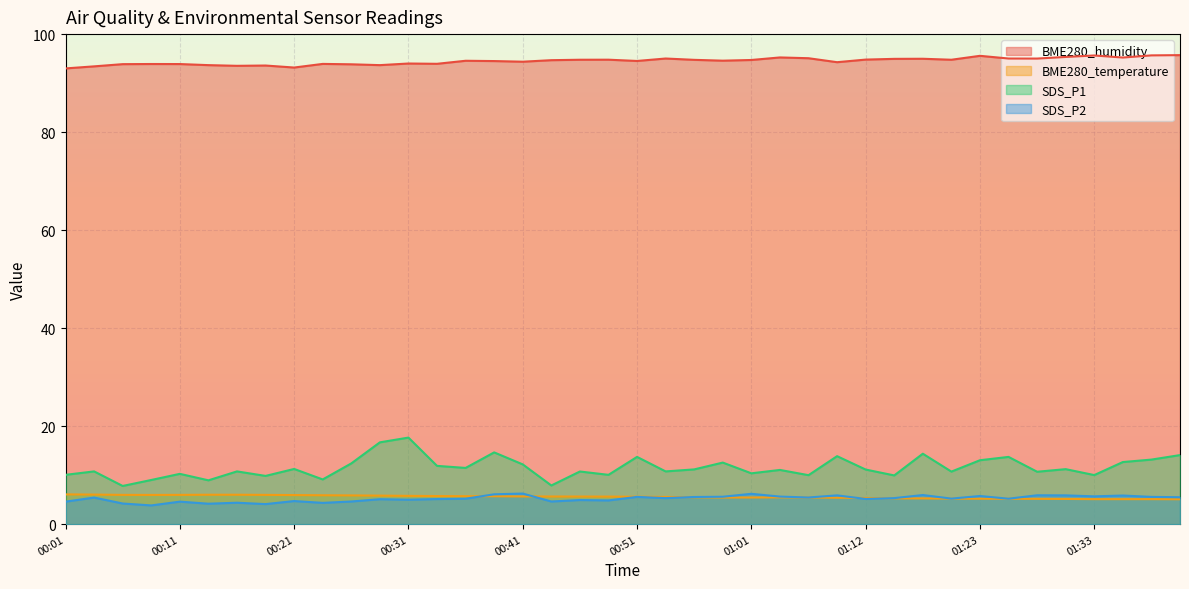

How many categories are shown in the chart?

40